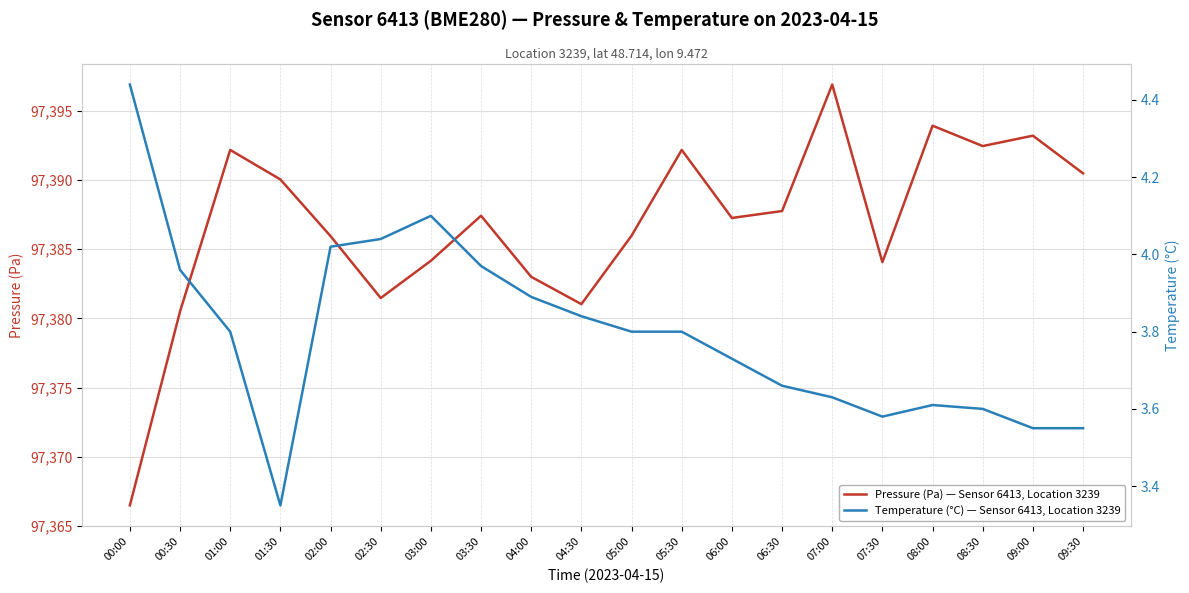

At which category does Pressure (Pa) — Sensor 6413, Location 3239 reach its first local valley?

02:30